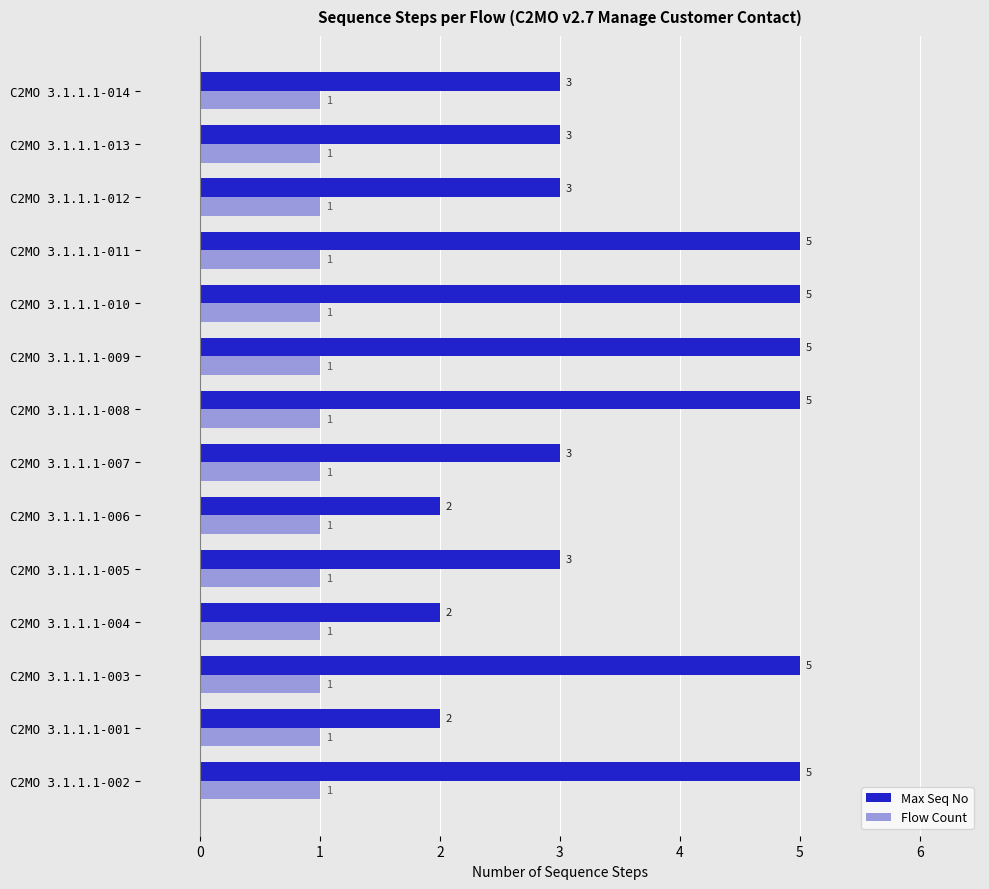

What is the greatest value displayed?

5